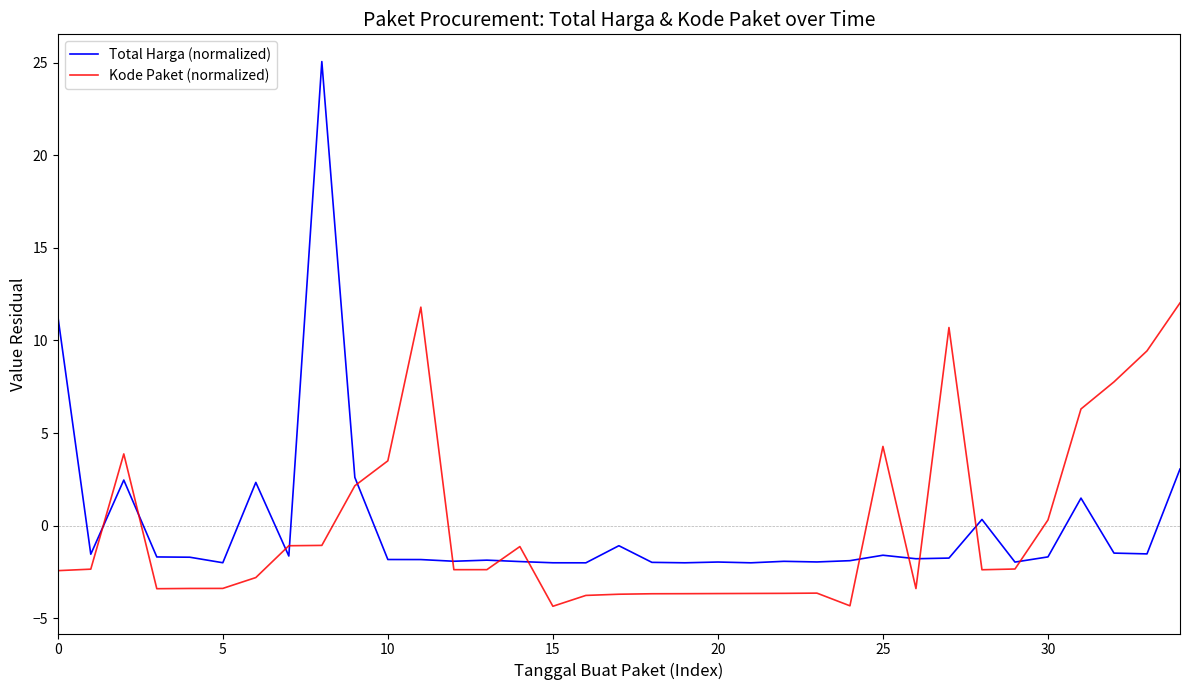

What is the difference between the maximum and second lowest values in the Total Harga (normalized) series?

27.1